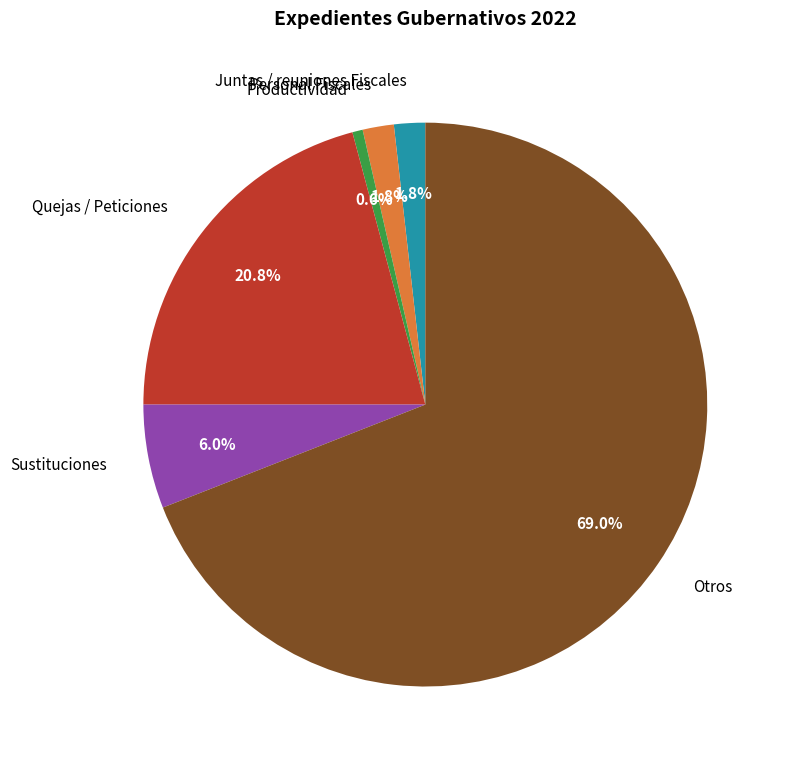

How many slices are in this pie chart?

6